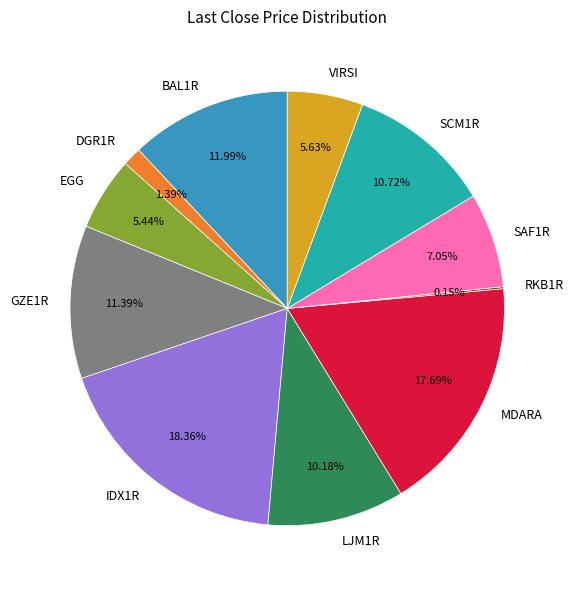

Which category has the biggest portion of the pie?

IDX1R